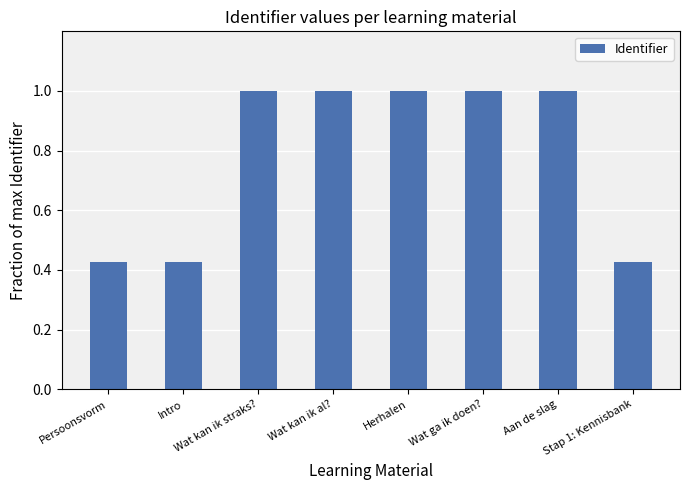

The value at Aan de slag is 1.5. True or false?

False